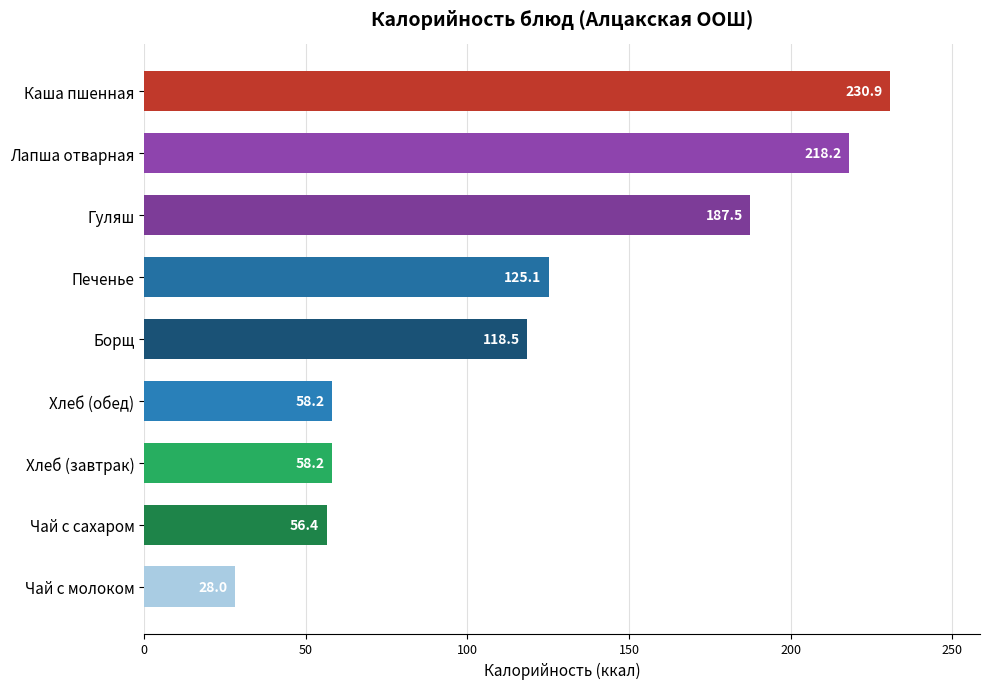

What is the ratio of the value at Печенье to the value at Лапша отварная?

0.6